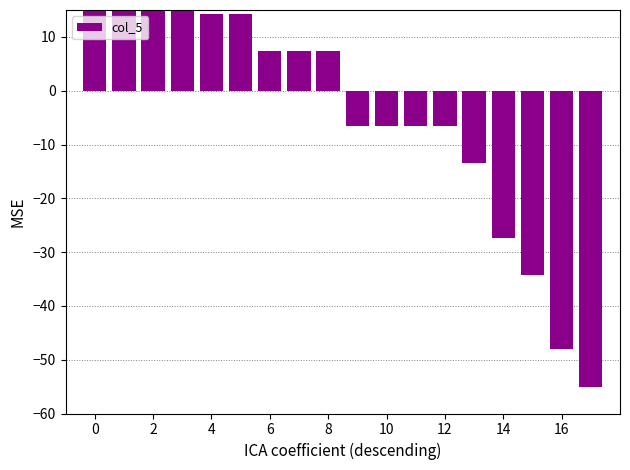

Does the chart contain stacked bars?

No